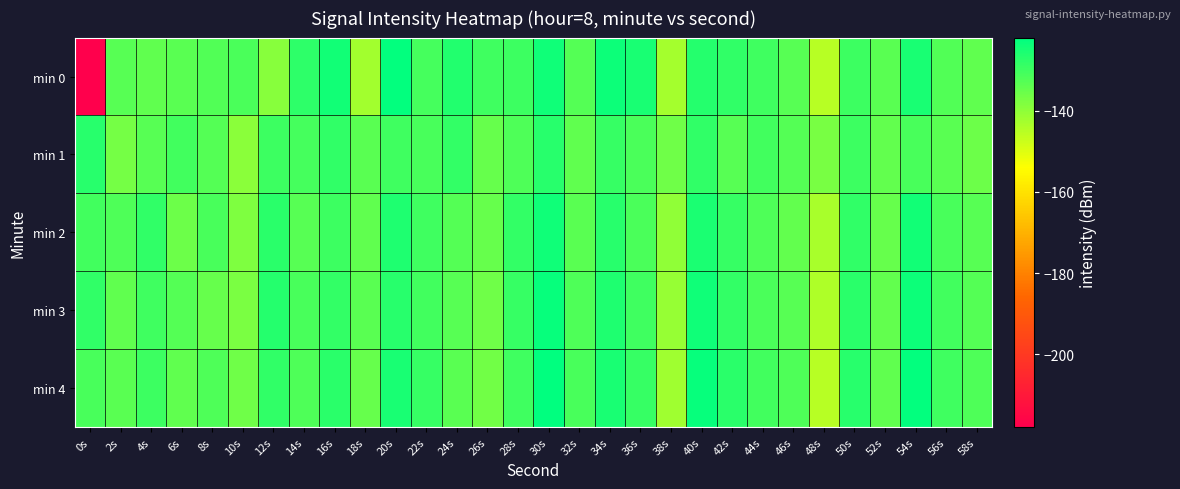

What is the total value across all series at 40s?

-627.1